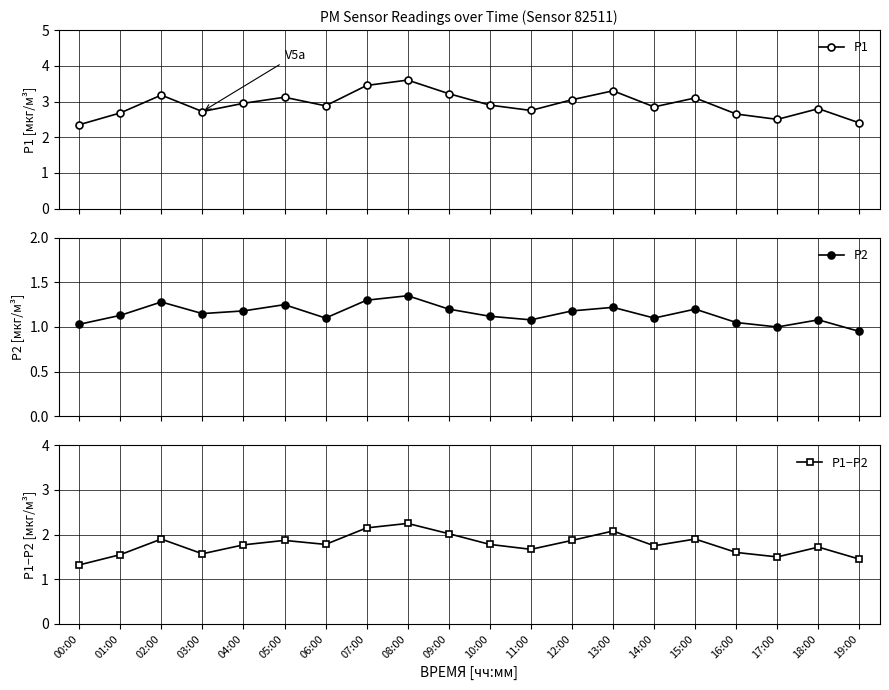

Does the chart display data point markers on the line(s)?

Yes